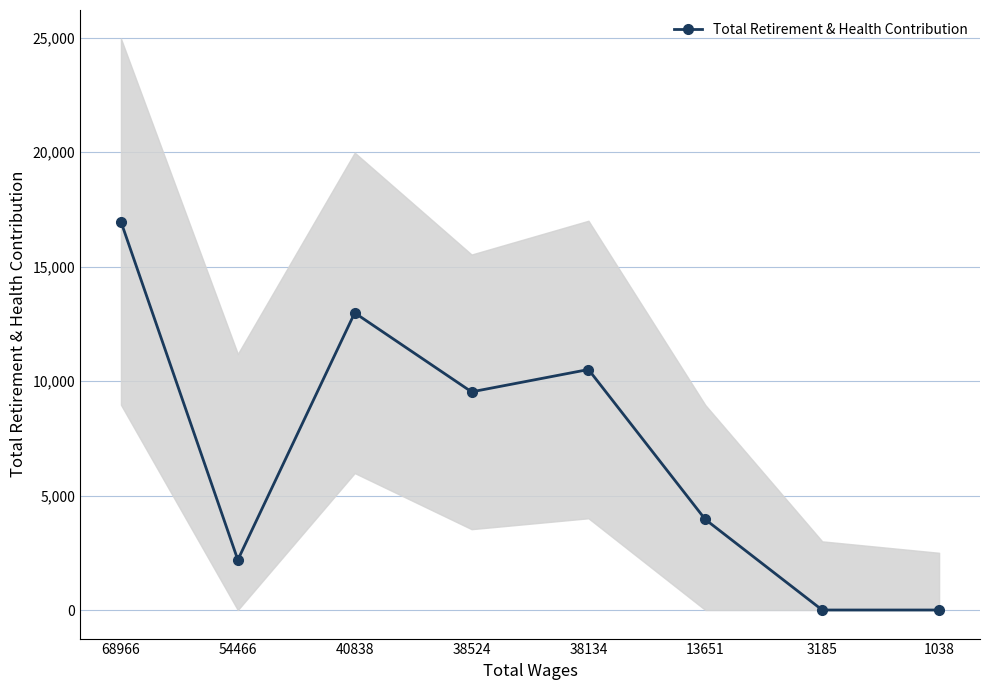

Rank the categories by value from lowest to highest.

3185, 1038, 54466, 13651, 38524, 38134, 40838, 68966